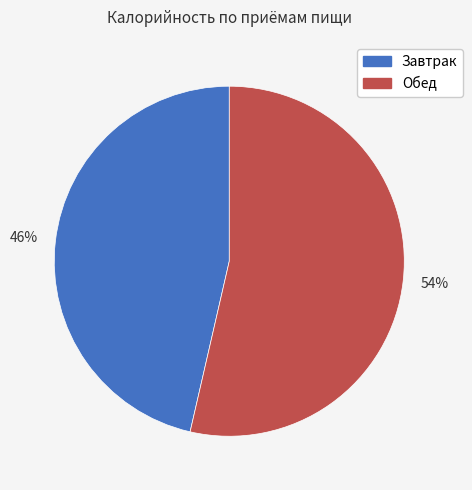

Which category has the smallest portion of the pie?

Завтрак